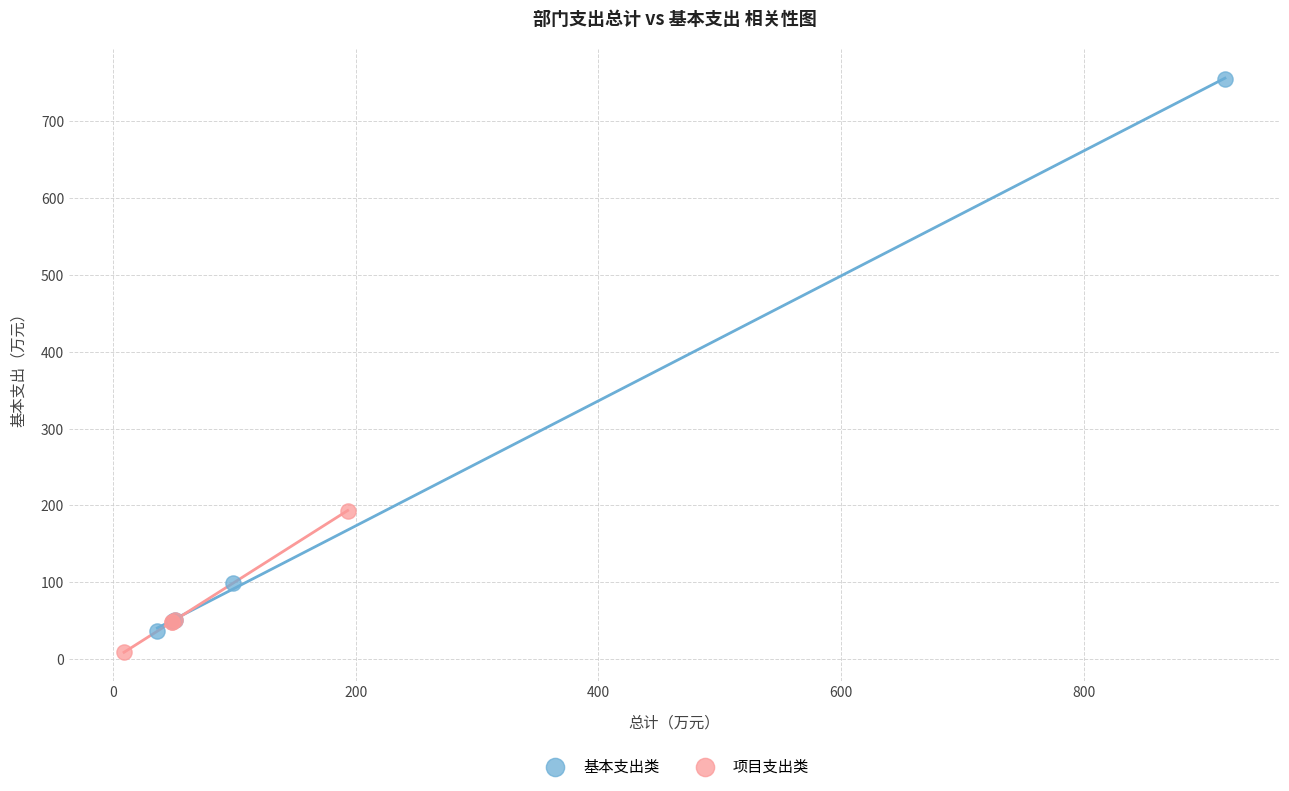

Which series has the widest spread of Y values?

基本支出类